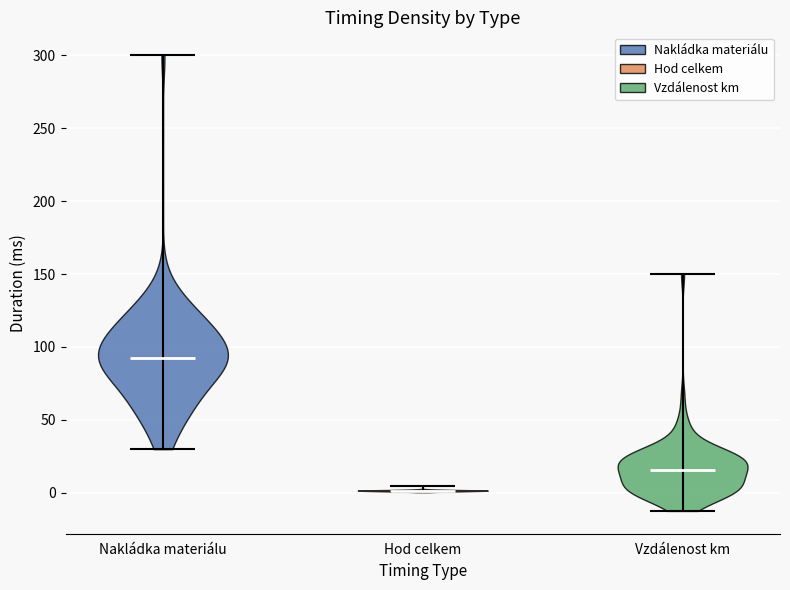

Reading left to right, read every violin against the y-axis: where its median line is, and the lowest and highest points it reaches. The values are not printed on the chart, so give them approximately, as read against the axis.

Nakládka materiálu: median line 90, lowest point 30, highest point 300
Hod celkem: median line 0, lowest point 0, highest point 5
Vzdálenost km: median line 15, lowest point -10, highest point 150